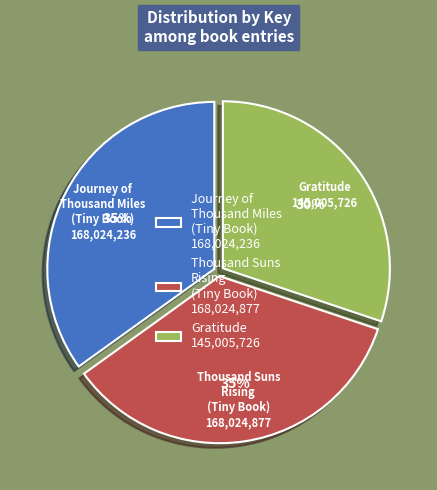

Which category has the smallest portion of the pie?

Gratitude